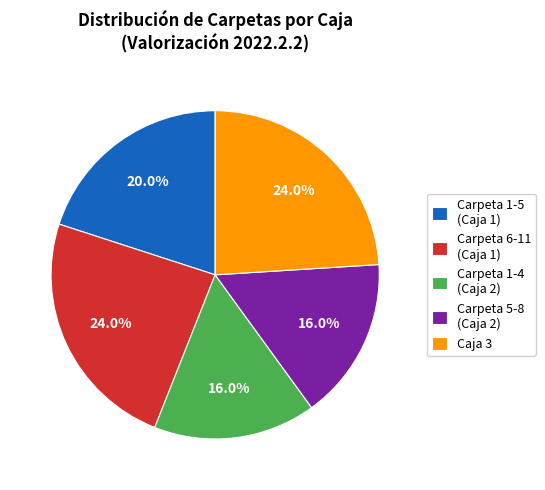

To the nearest percent, what is the difference between the largest and smallest slice percentages?

8%